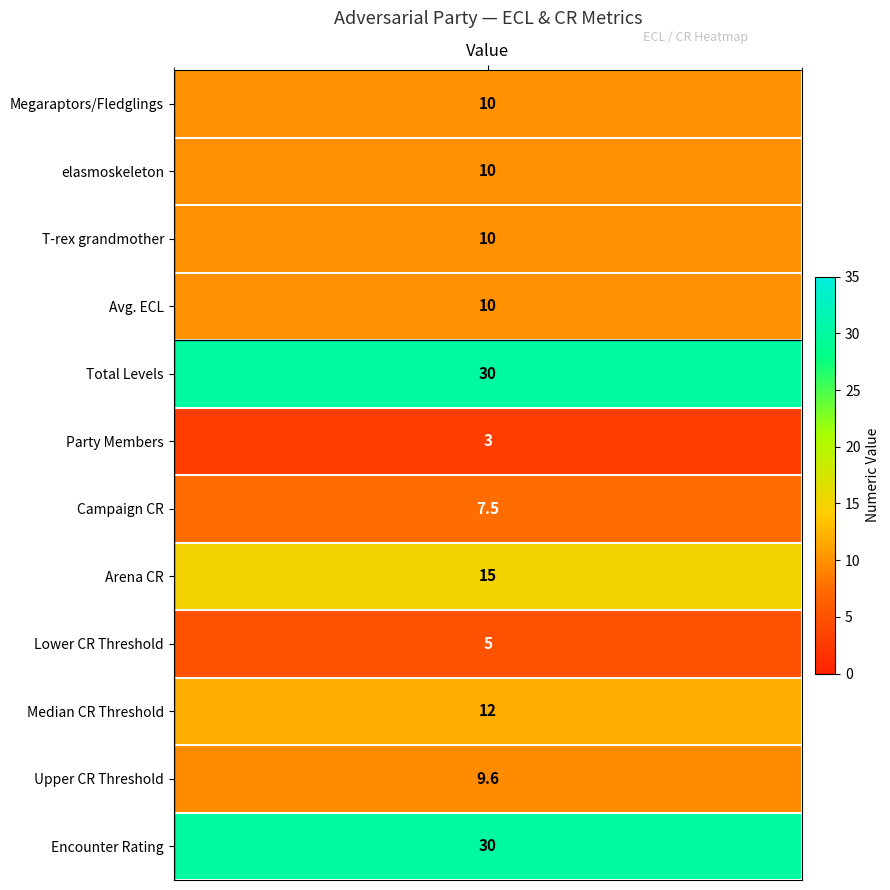

Reading left to right, transcribe all the data shown in this chart.

values=10.0	1=10.0	2=10.0	3=10.0	4=30.0	5=3.0	6=7.5	7=15.0	8=5.0	9=12.0	10=9.6	11=30.0